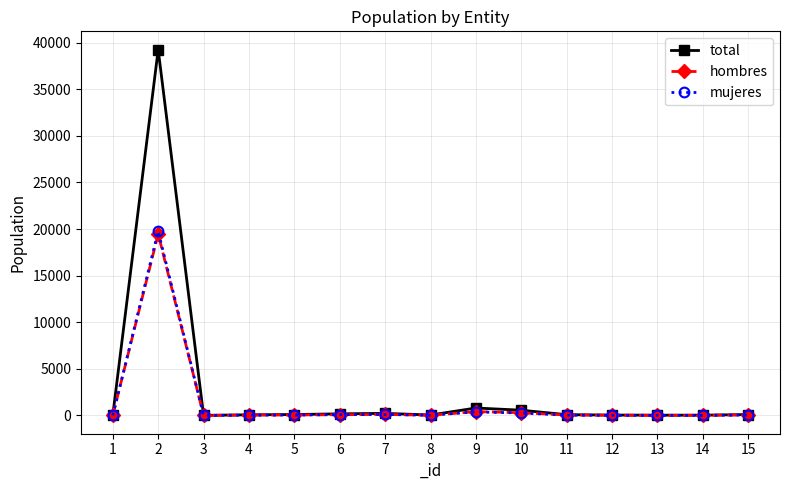

Which series has the largest total across all categories?

total